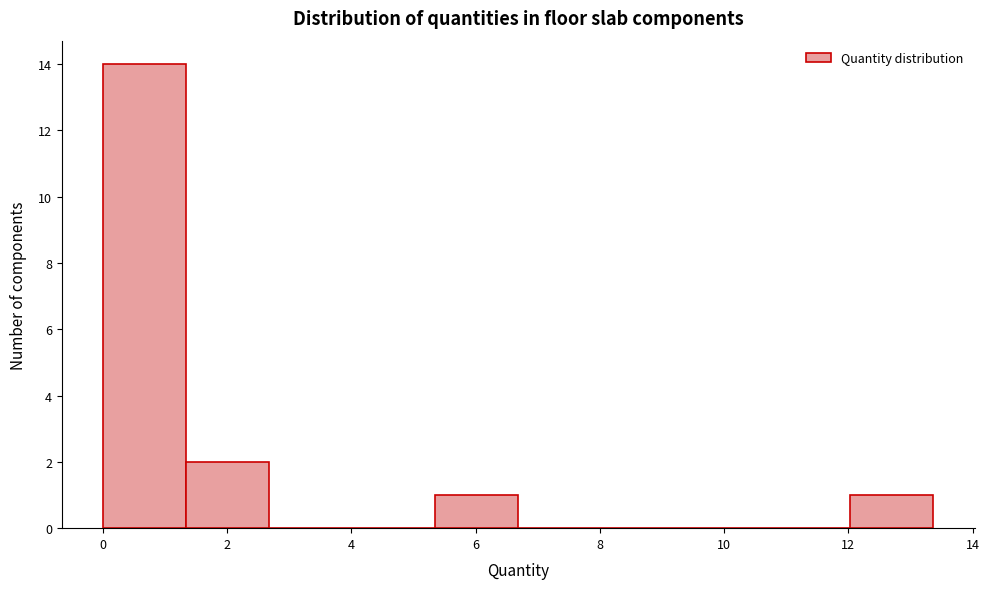

Which range on the x-axis has the tallest bar?

0.0 to 1.4